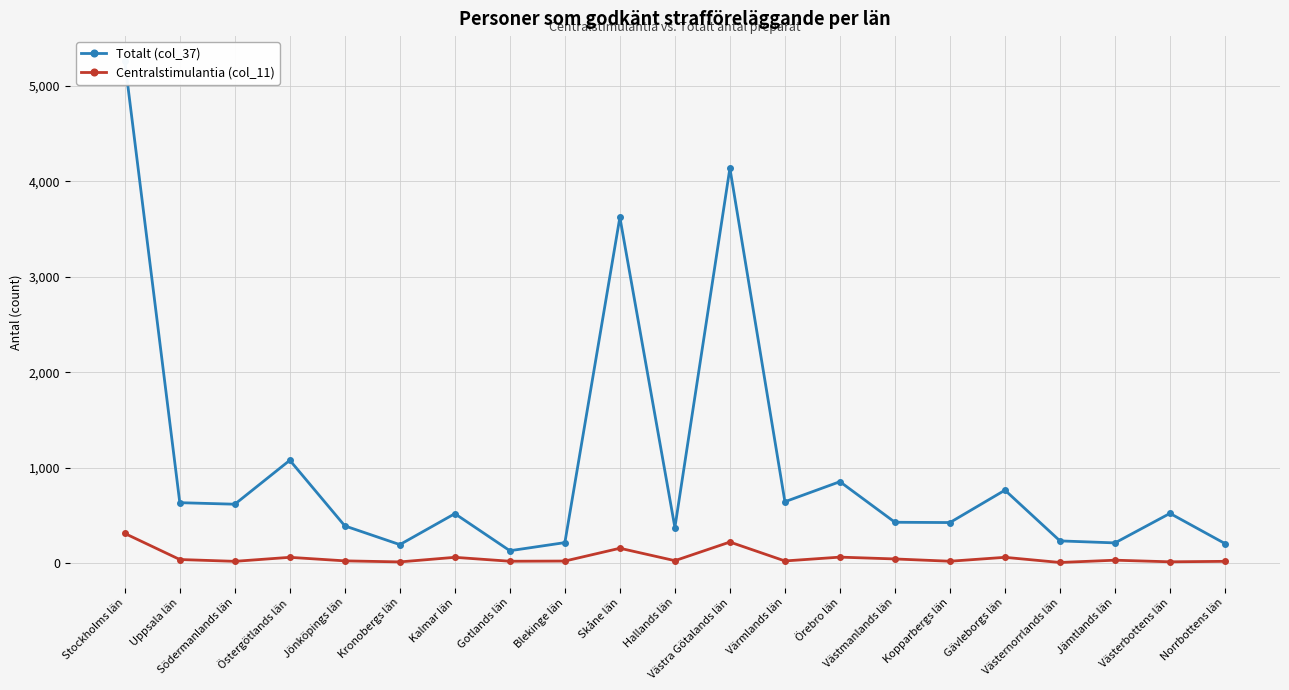

What position from the right is Kalmar län?

15